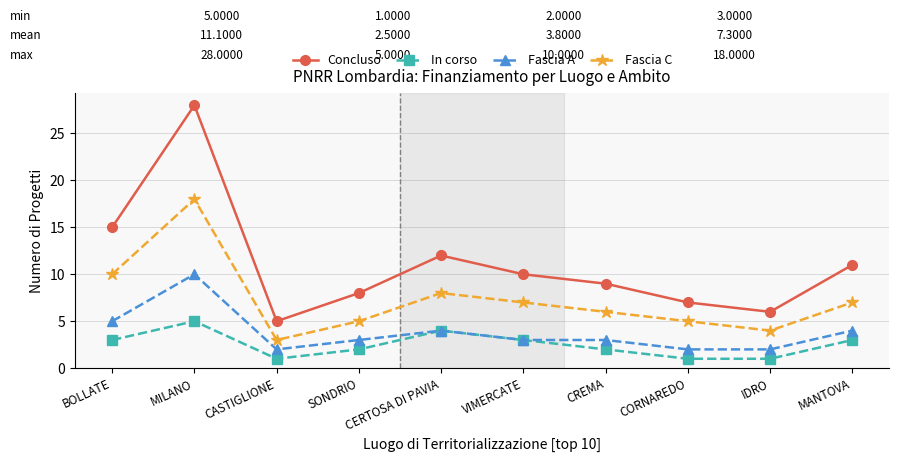

Does the chart display data point markers on the line(s)?

Yes